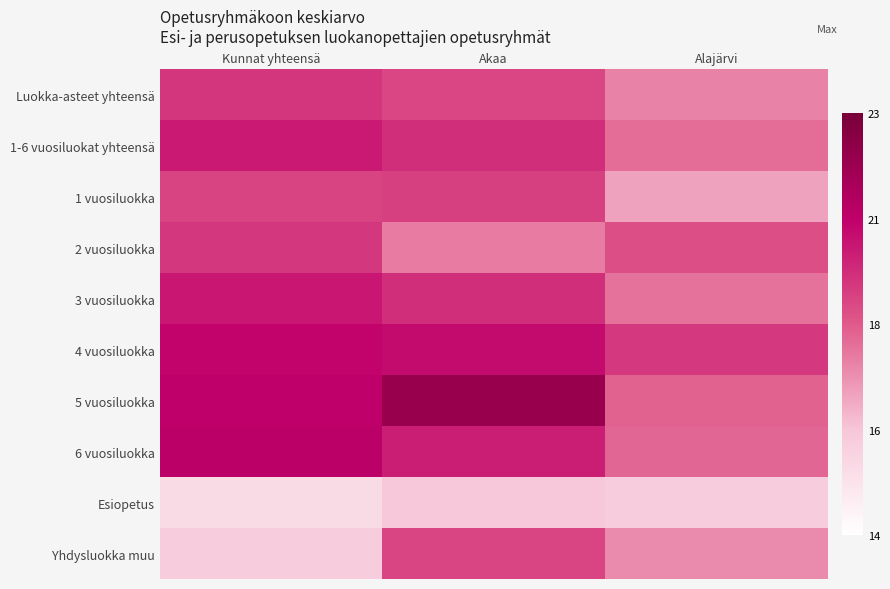

Count the number of categories in the chart.

3